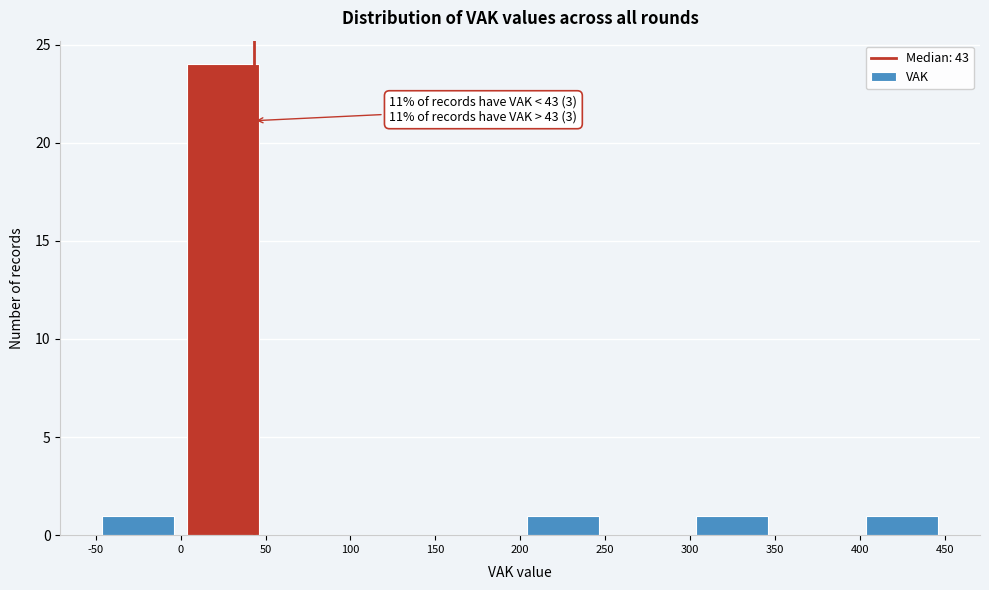

Over which range of the x-axis is the bar tallest?

0 to 50